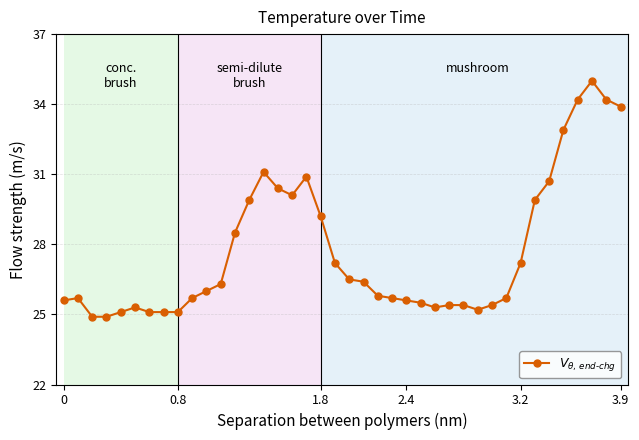

What is the maximum value shown in the chart?

35.0